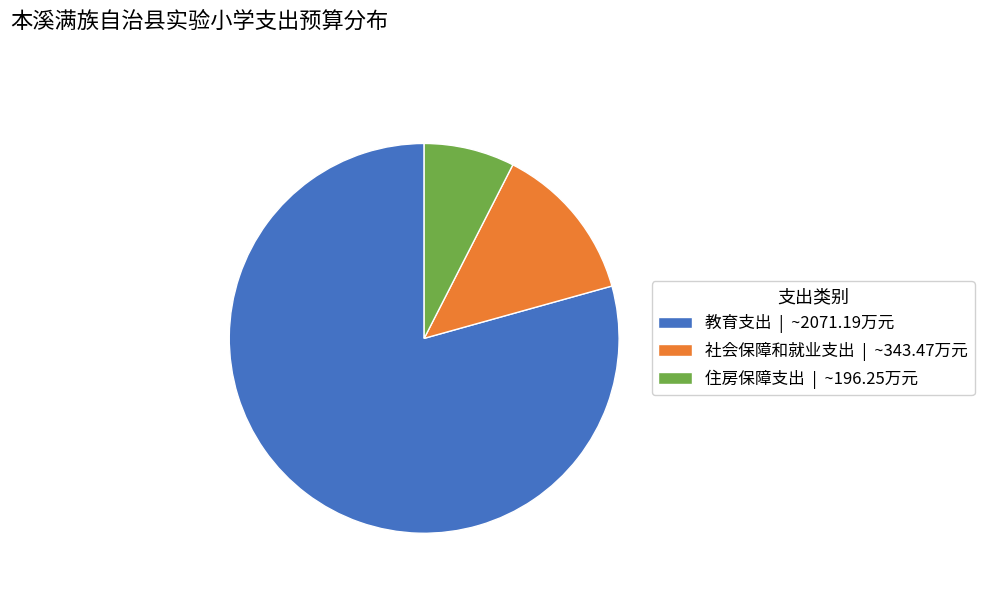

Which slice is the largest?

教育支出